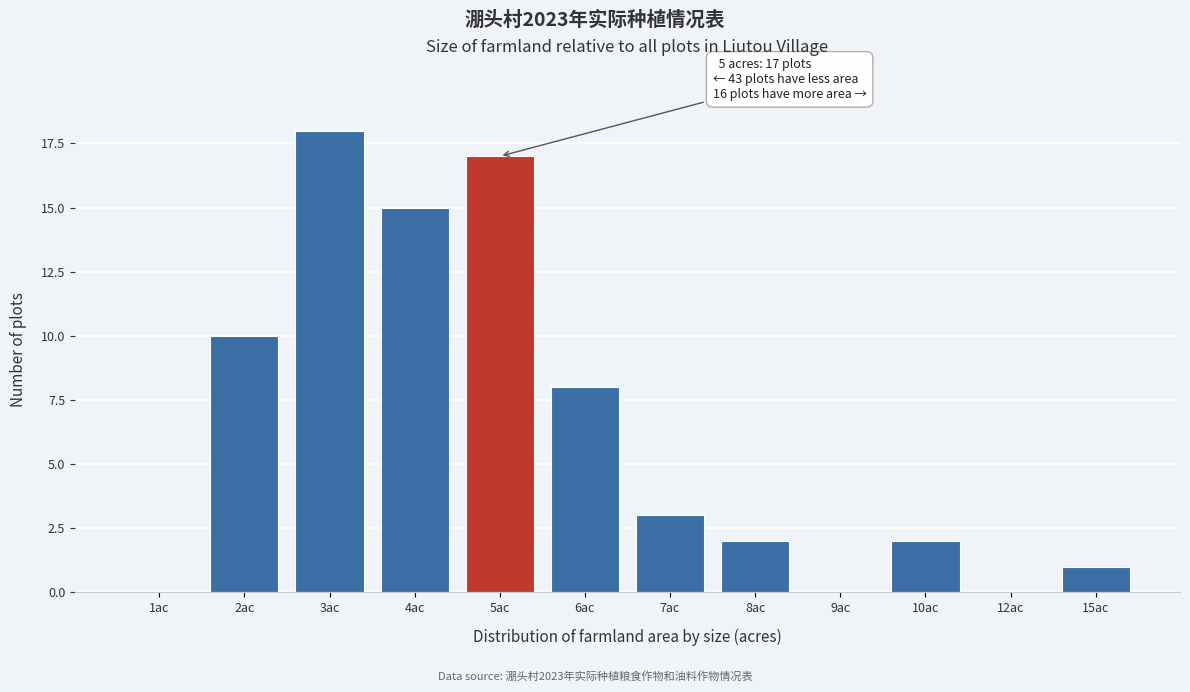

Reading left to right, extract all data points from this chart.

1ac=0	2ac=10	3ac=18	4ac=15	5ac=17	6ac=8	7ac=3	8ac=2	9ac=0	10ac=2	12ac=0	15ac=1